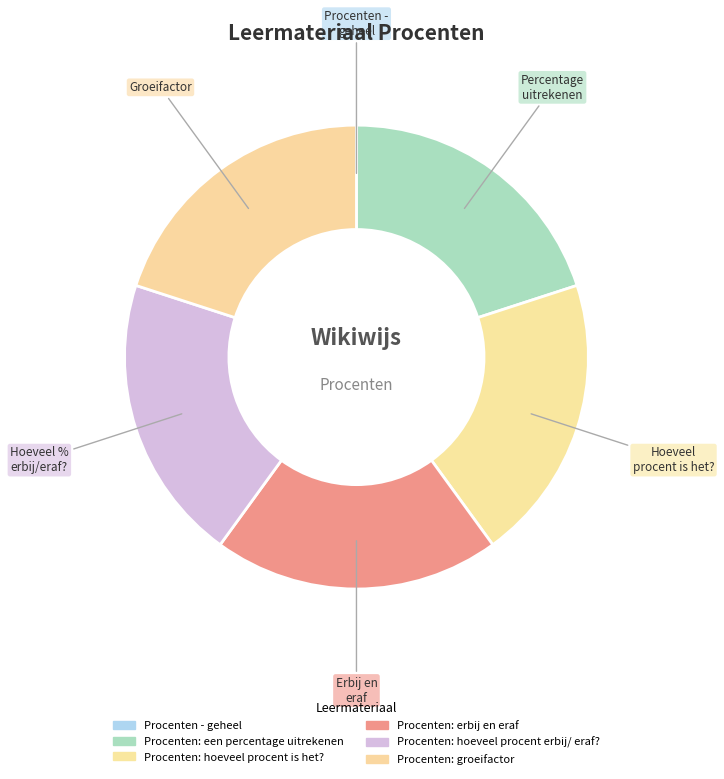

What is the total percentage of Procenten: hoeveel procent erbij/ eraf? and Procenten: een percentage uitrekenen?

40.0%